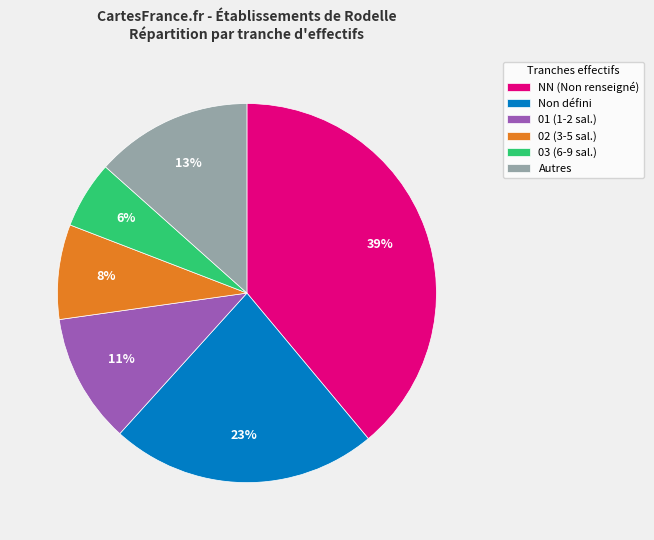

Approximately how many times larger is the value at 01 (1-2 sal.) compared to NN (Non renseigné)?

0.3